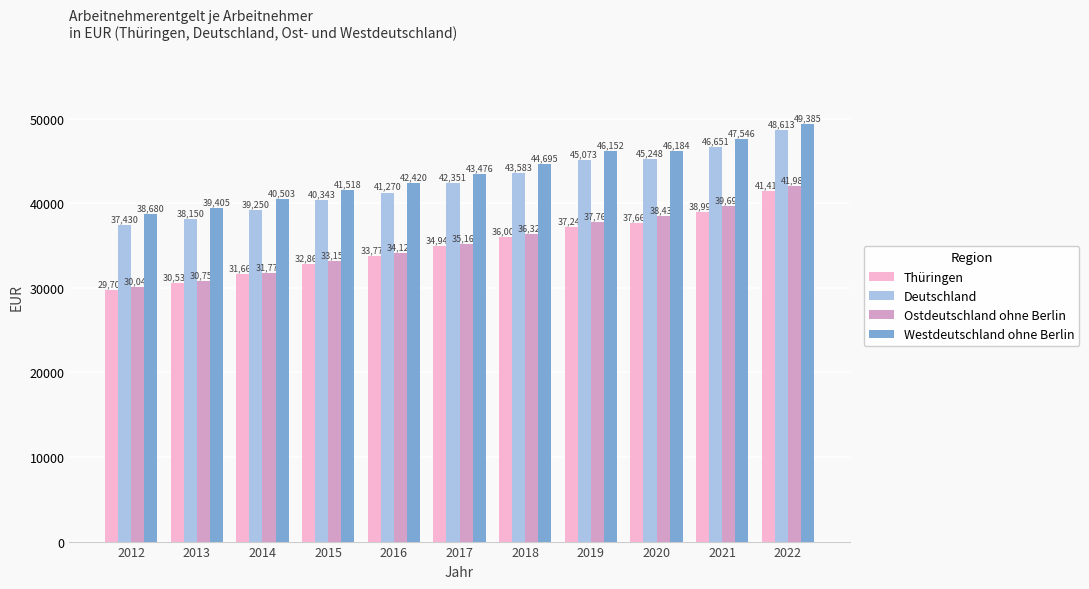

What is the sum of all Deutschland values?

467962